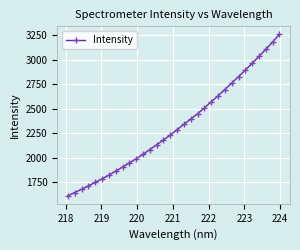

Does the chart display data point markers on the line(s)?

Yes